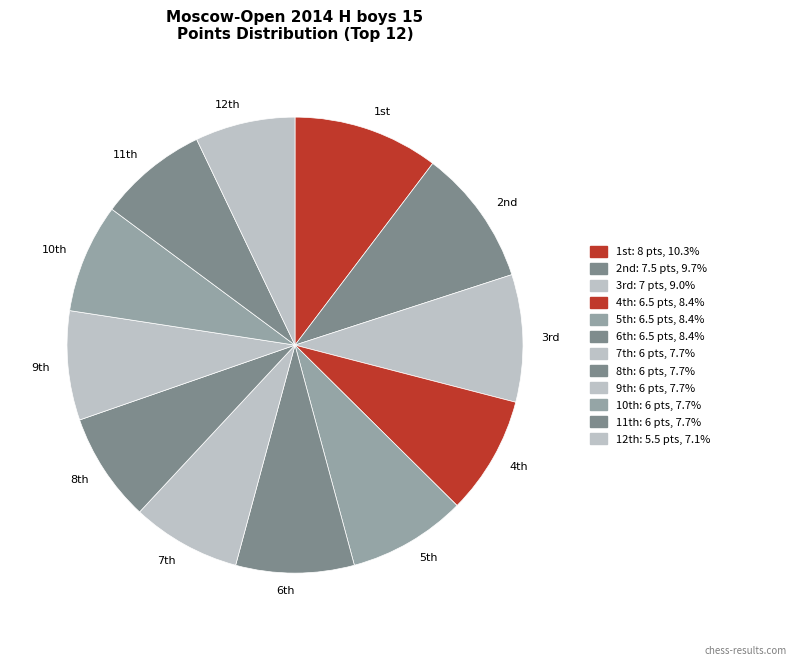

Does any single category account for the majority?

No